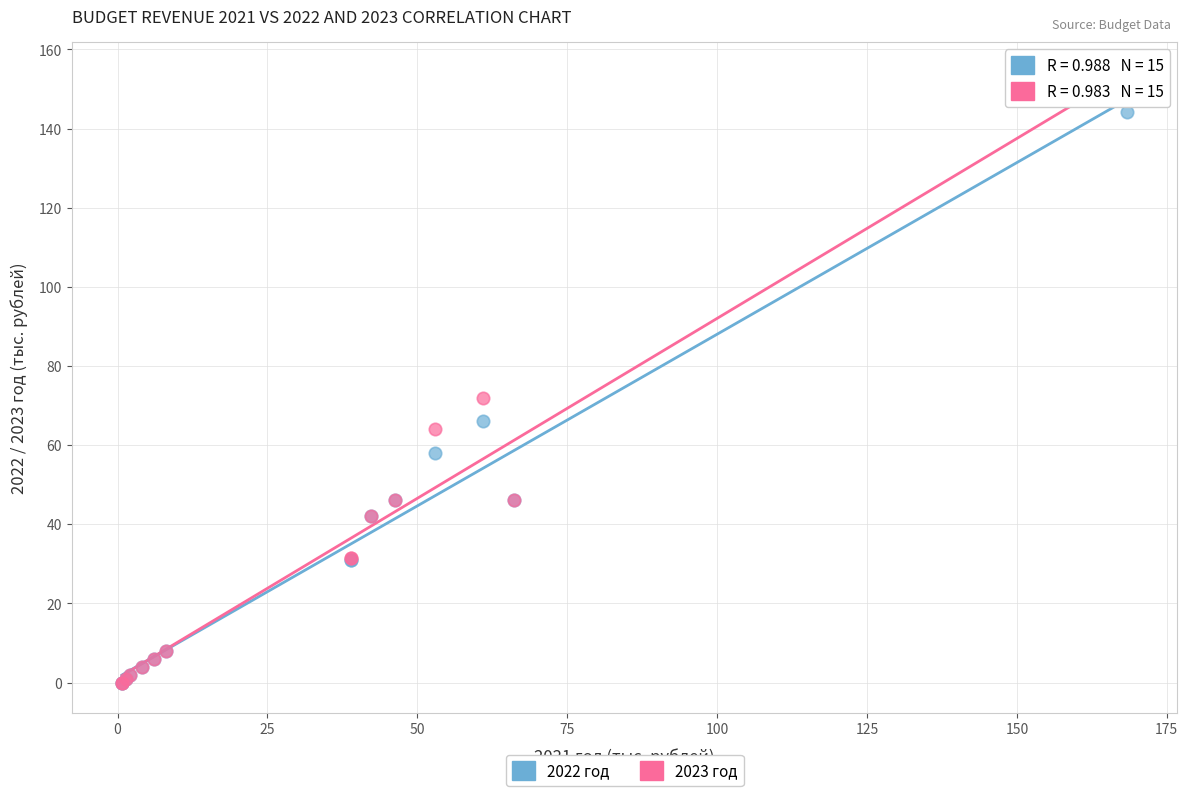

Across all series, what Y value is closest to 75?

72.0